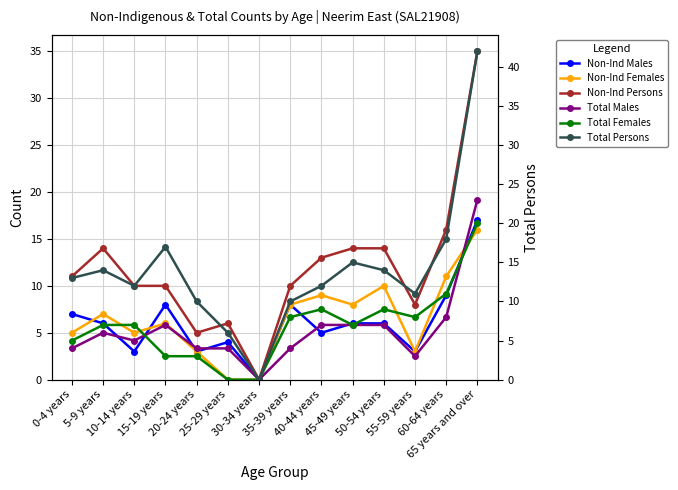

What is the difference between the maximum and minimum values in the Total Females series?

20